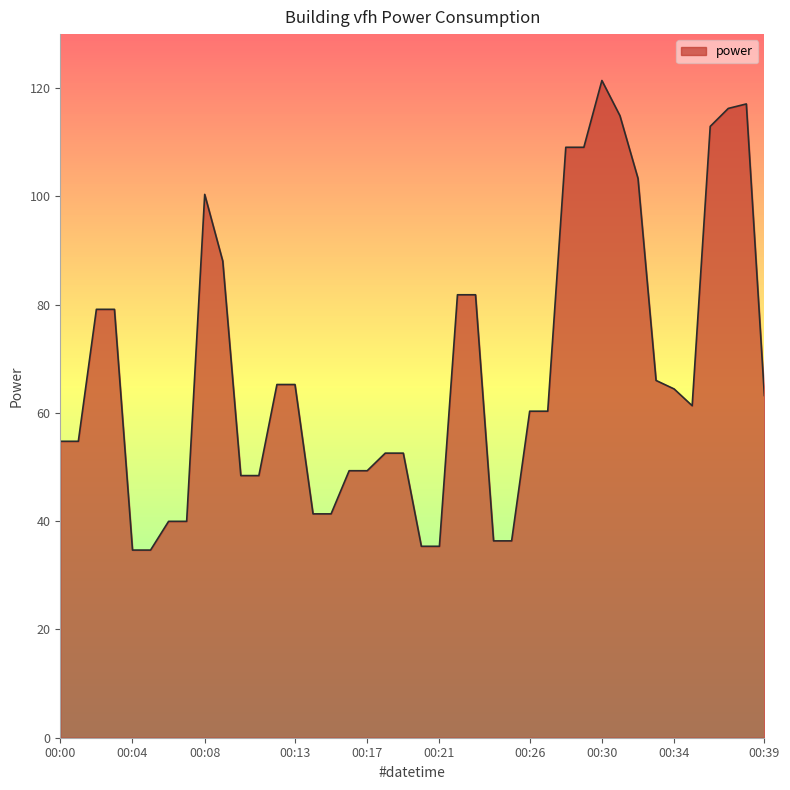

What is the maximum value shown in the chart?

121.4